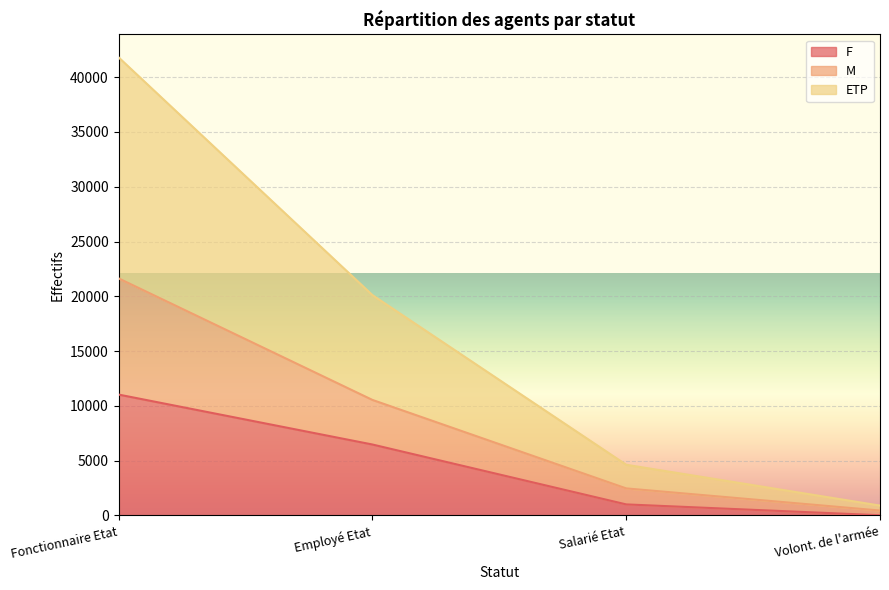

Is it true that M equals 6920.8 at Salarié Etat?

False